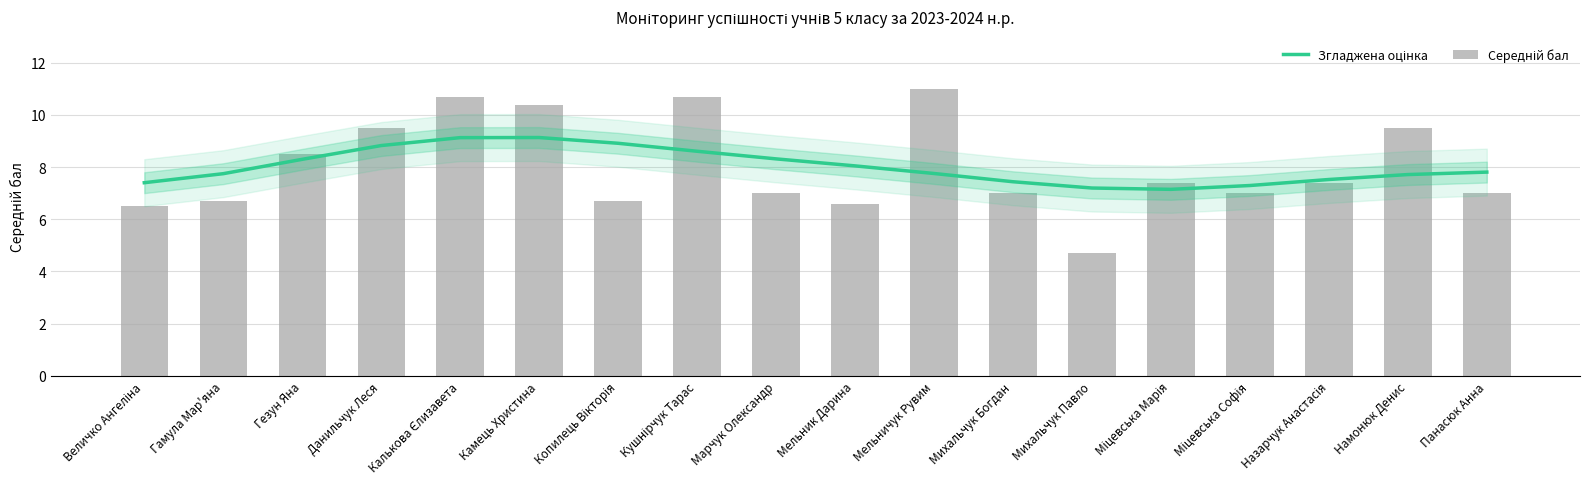

What is the label of the 11th bar from the left?

Мельничук Рувим